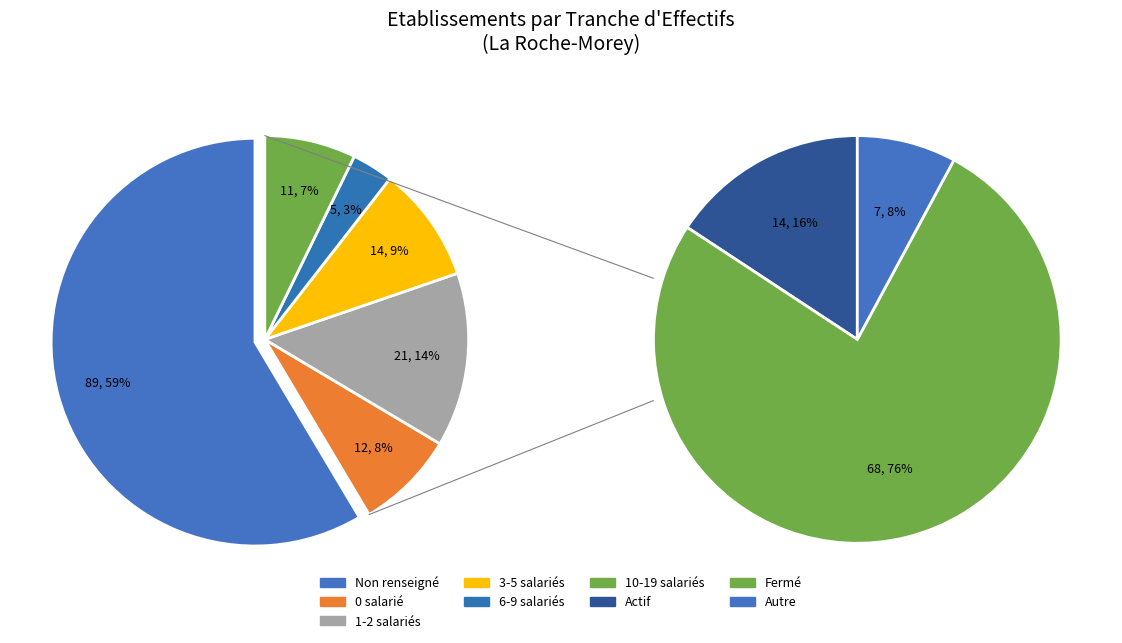

Rank the categories by value from highest to lowest.

NN, 01, 02, 00, 11, 03